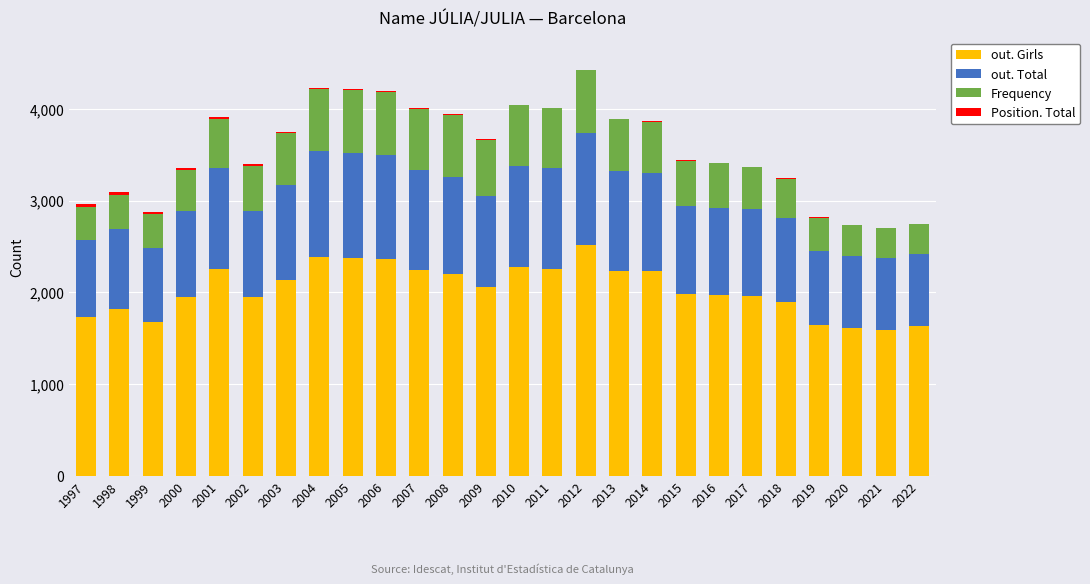

The out. Girls series shows 1966 at 2016. True or false?

True